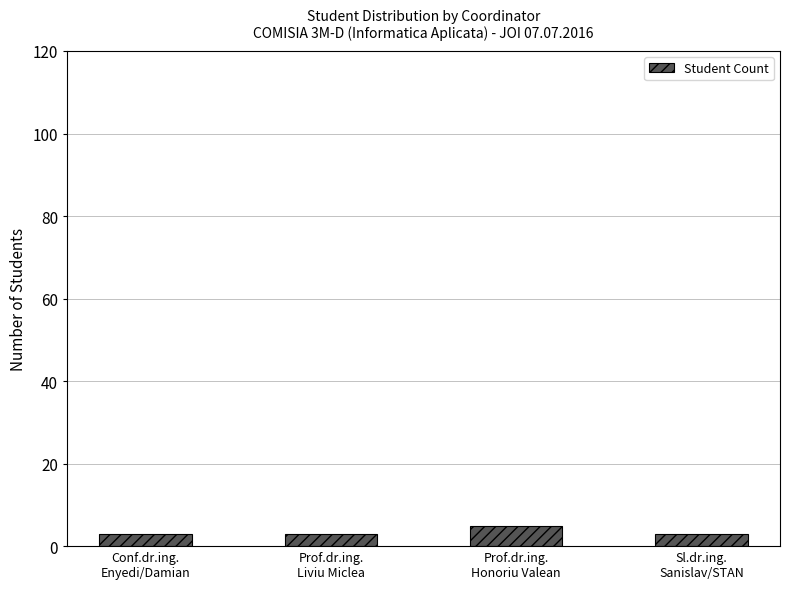

What is the minimum value shown in the chart?

3